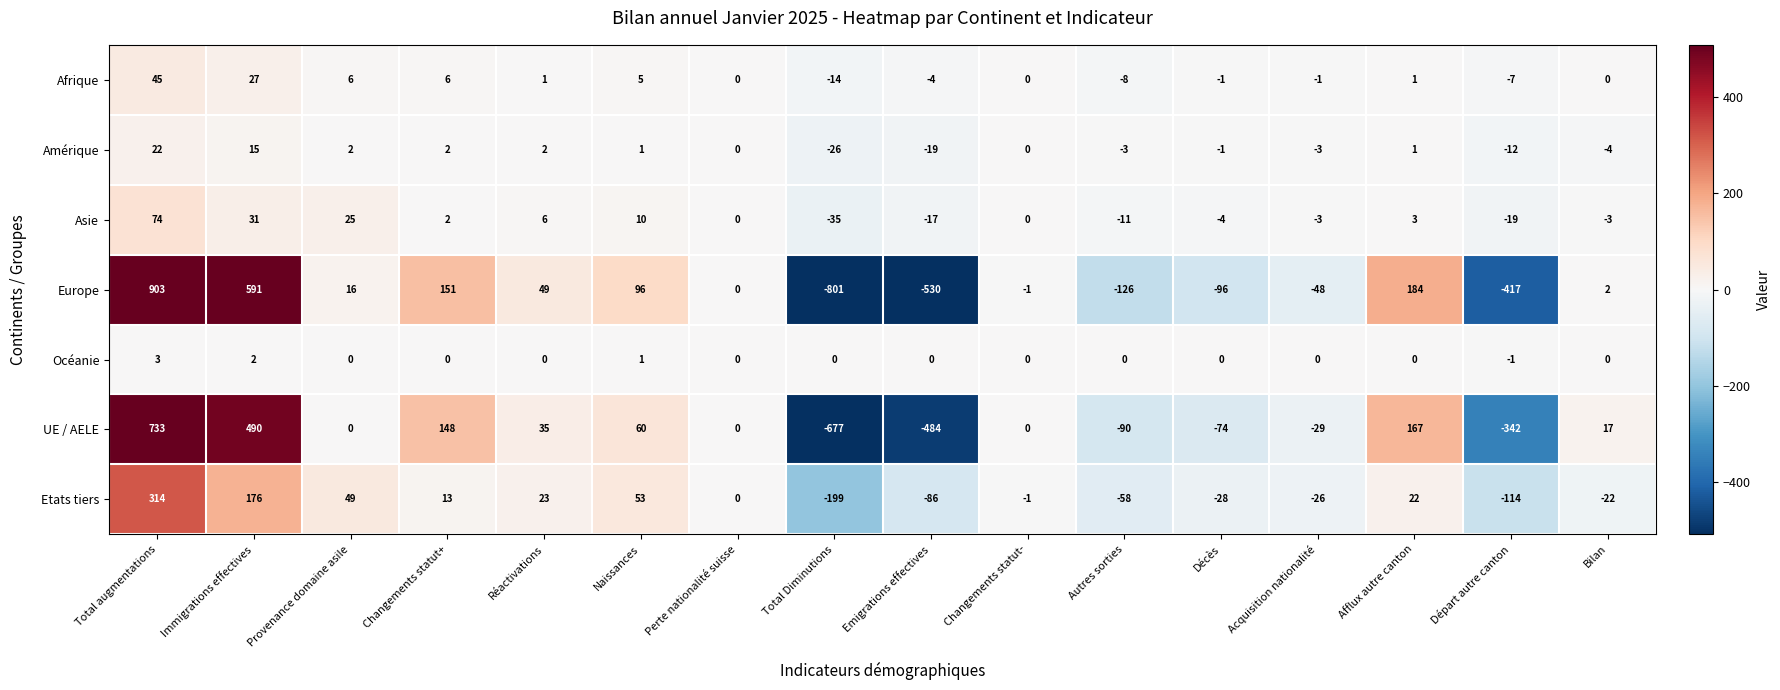

True or false: Afrique has a value of 1 at Réactivations.

True